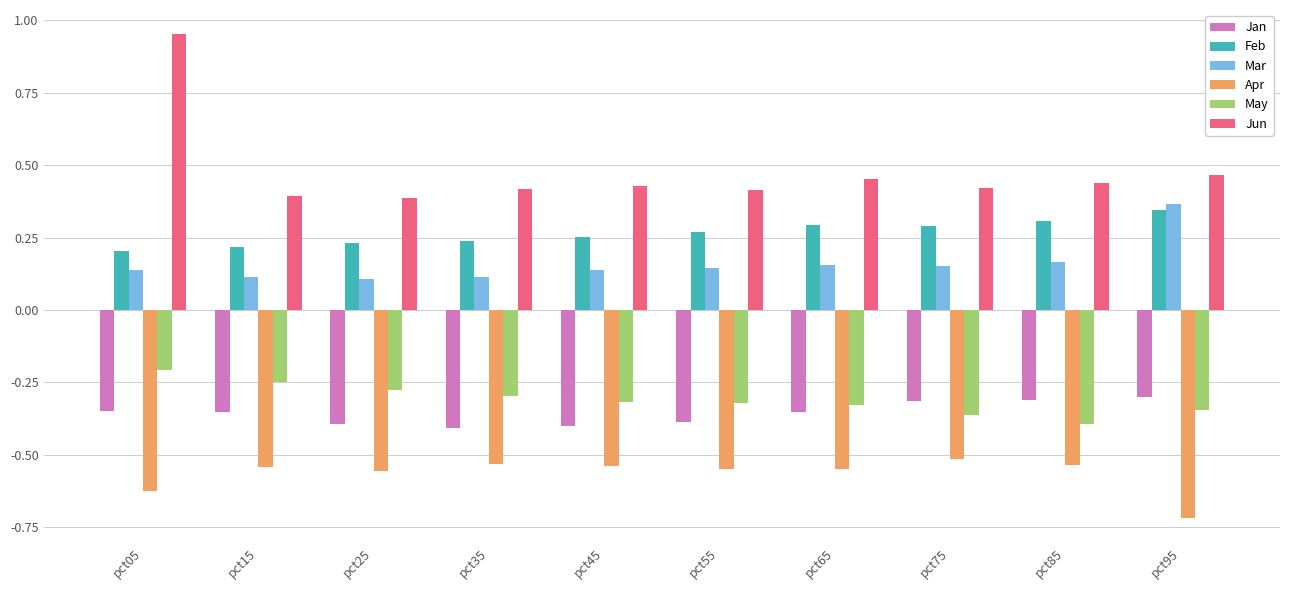

At pct35, list the series in order from largest to smallest.

Jun, Feb, Mar, May, Jan, Apr